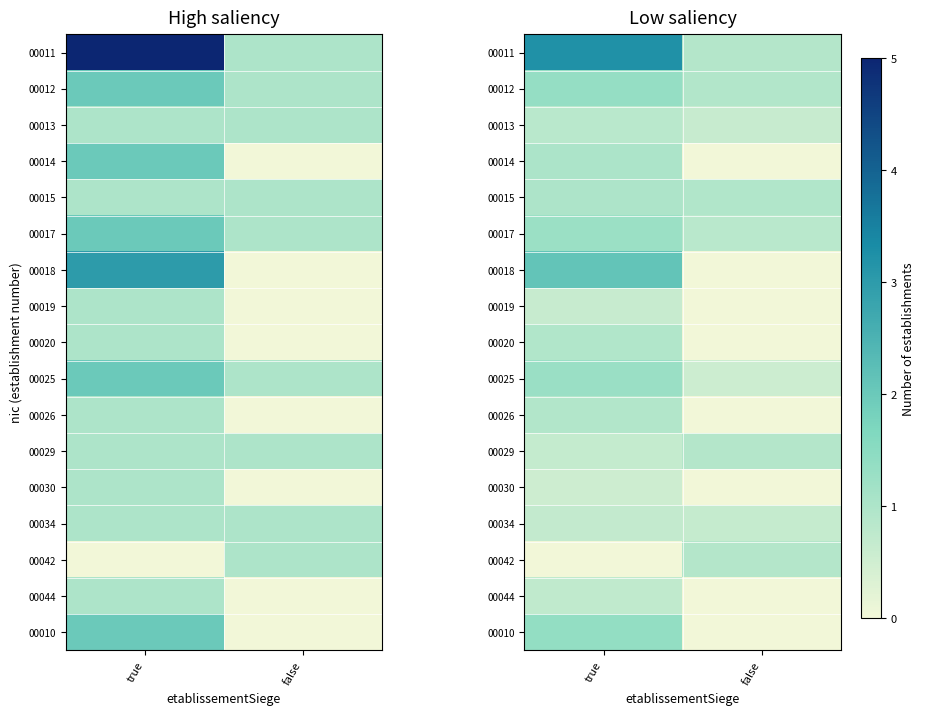

At which category is the sum across all series the highest?

true